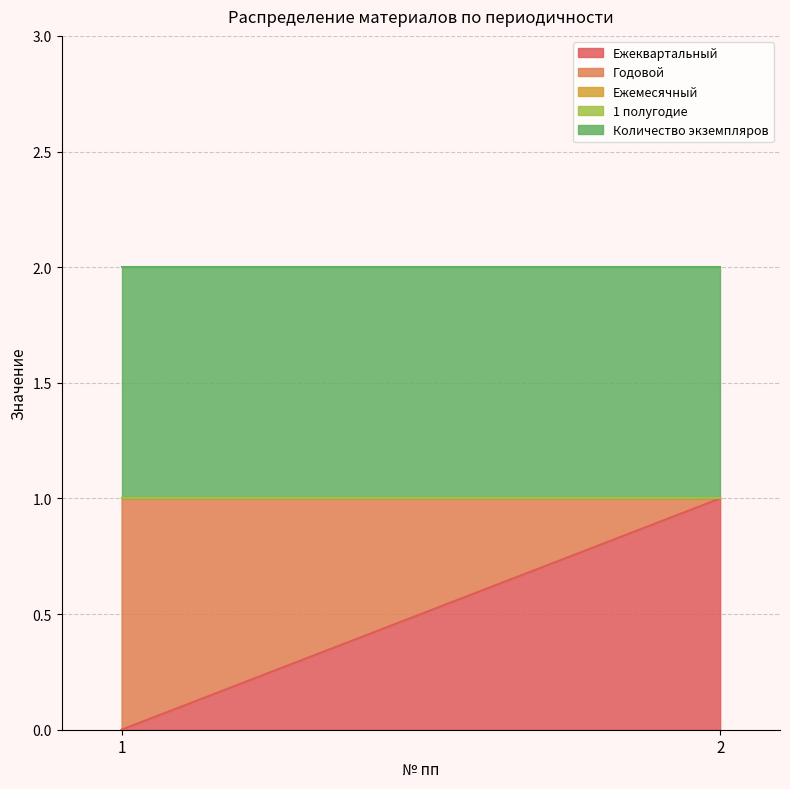

What value does the Ежеквартальный series have at 2?

1